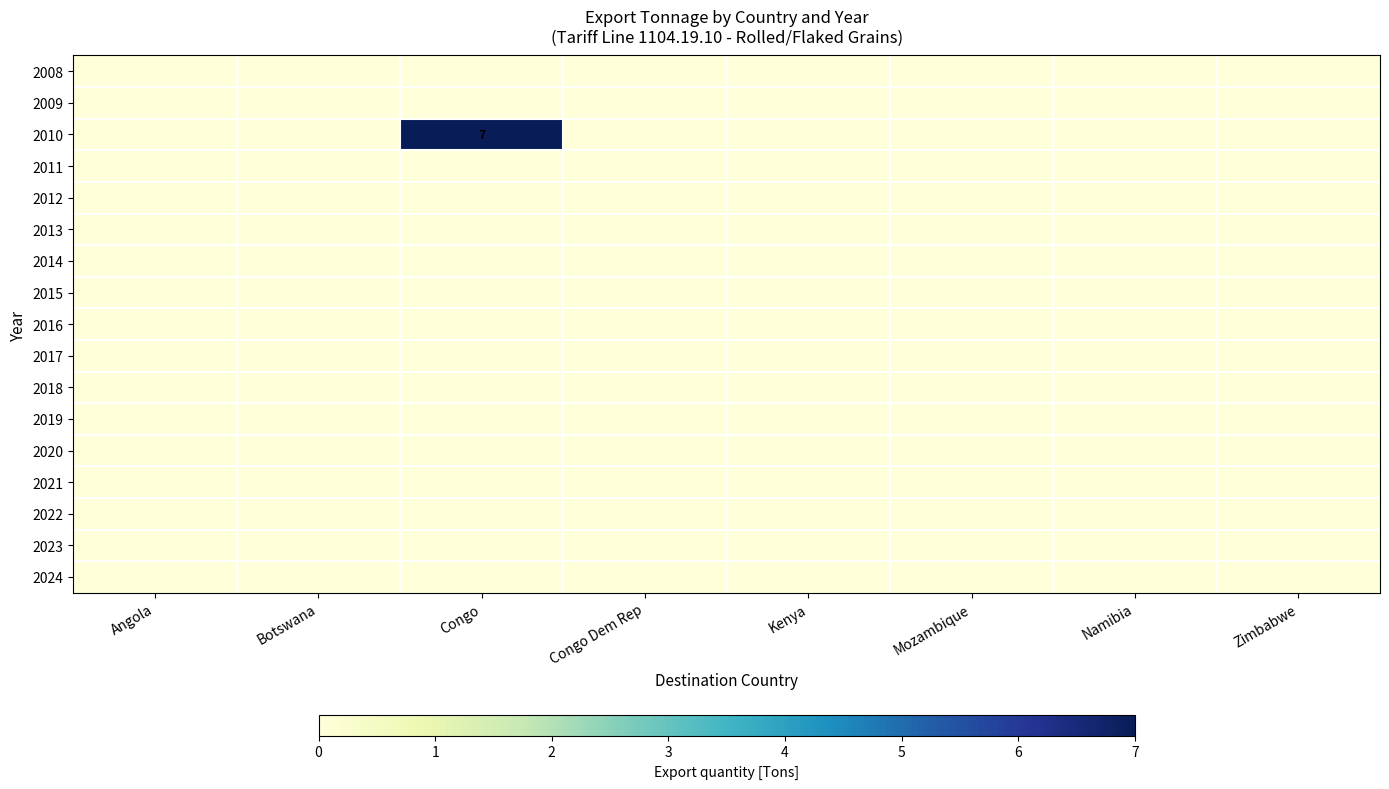

Which category has the highest value across all series?

Congo